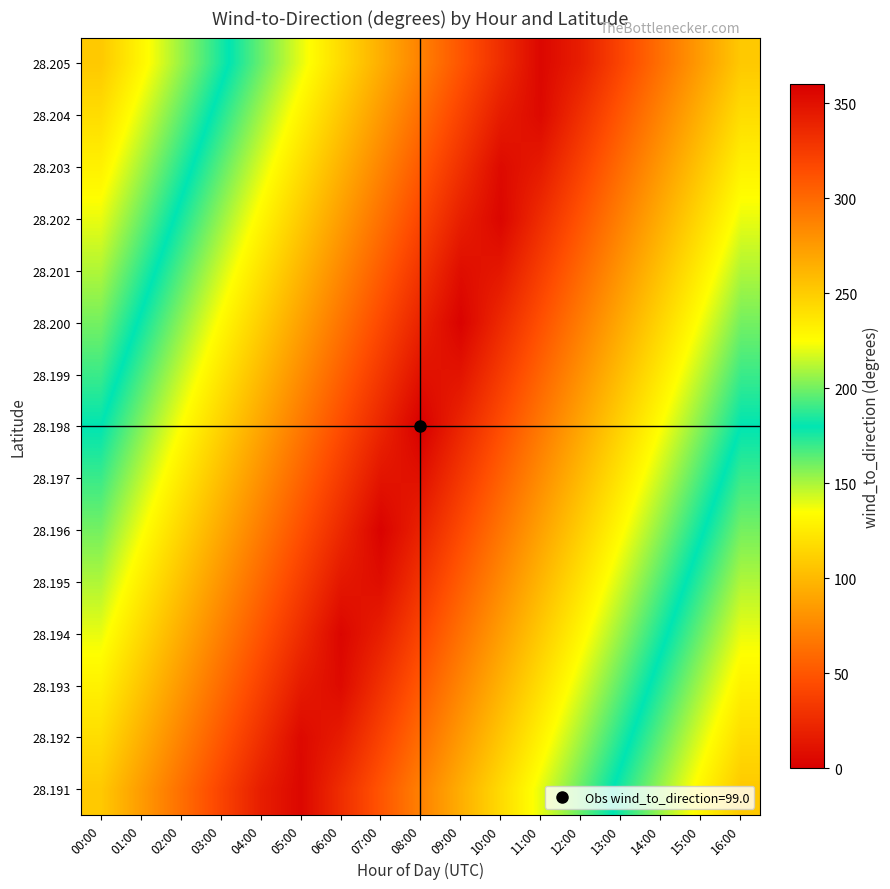

Reading left to right, what are all the values shown in this chart?

28.191: 00:00=108.0	01:00=85.5	02:00=63.0	03:00=40.5	04:00=18.0	05:00=4.5	06:00=27.0	07:00=49.5	08:00=72.0	09:00=94.5	10:00=117.0	11:00=139.5	12:00=162.0	13:00=184.5	14:00=207.0	15:00=229.5	16:00=252.0
28.192: 00:00=118.3	01:00=95.8	02:00=73.3	03:00=50.8	04:00=28.3	05:00=5.8	06:00=16.7	07:00=39.2	08:00=61.7	09:00=84.2	10:00=106.7	11:00=129.2	12:00=151.7	13:00=174.2	14:00=196.7	15:00=219.2	16:00=241.7
28.193: 00:00=128.6	01:00=106.1	02:00=83.6	03:00=61.1	04:00=38.6	05:00=16.1	06:00=6.4	07:00=28.9	08:00=51.4	09:00=73.9	10:00=96.4	11:00=118.9	12:00=141.4	13:00=163.9	14:00=186.4	15:00=208.9	16:00=231.4
28.194: 00:00=138.9	01:00=116.4	02:00=93.9	03:00=71.4	04:00=48.9	05:00=26.4	06:00=3.9	07:00=18.6	08:00=41.1	09:00=63.6	10:00=86.1	11:00=108.6	12:00=131.1	13:00=153.6	14:00=176.1	15:00=198.6	16:00=221.1
28.195: 00:00=149.1	01:00=126.6	02:00=104.1	03:00=81.6	04:00=59.1	05:00=36.6	06:00=14.1	07:00=8.4	08:00=30.9	09:00=53.4	10:00=75.9	11:00=98.4	12:00=120.9	13:00=143.4	14:00=165.9	15:00=188.4	16:00=210.9
28.196: 00:00=159.4	01:00=136.9	02:00=114.4	03:00=91.9	04:00=69.4	05:00=46.9	06:00=24.4	07:00=1.9	08:00=20.6	09:00=43.1	10:00=65.6	11:00=88.1	12:00=110.6	13:00=133.1	14:00=155.6	15:00=178.1	16:00=200.6
28.197: 00:00=169.7	01:00=147.2	02:00=124.7	03:00=102.2	04:00=79.7	05:00=57.2	06:00=34.7	07:00=12.2	08:00=10.3	09:00=32.8	10:00=55.3	11:00=77.8	12:00=100.3	13:00=122.8	14:00=145.3	15:00=167.8	16:00=190.3
28.198: 00:00=180.0	01:00=157.5	02:00=135.0	03:00=112.5	04:00=90.0	05:00=67.5	06:00=45.0	07:00=22.5	08:00=0.0	09:00=22.5	10:00=45.0	11:00=67.5	12:00=90.0	13:00=112.5	14:00=135.0	15:00=157.5	16:00=180.0
28.199: 00:00=190.3	01:00=167.8	02:00=145.3	03:00=122.8	04:00=100.3	05:00=77.8	06:00=55.3	07:00=32.8	08:00=10.3	09:00=12.2	10:00=34.7	11:00=57.2	12:00=79.7	13:00=102.2	14:00=124.7	15:00=147.2	16:00=169.7
28.200: 00:00=200.6	01:00=178.1	02:00=155.6	03:00=133.1	04:00=110.6	05:00=88.1	06:00=65.6	07:00=43.1	08:00=20.6	09:00=1.9	10:00=24.4	11:00=46.9	12:00=69.4	13:00=91.9	14:00=114.4	15:00=136.9	16:00=159.4
28.201: 00:00=210.9	01:00=188.4	02:00=165.9	03:00=143.4	04:00=120.9	05:00=98.4	06:00=75.9	07:00=53.4	08:00=30.9	09:00=8.4	10:00=14.1	11:00=36.6	12:00=59.1	13:00=81.6	14:00=104.1	15:00=126.6	16:00=149.1
28.202: 00:00=221.1	01:00=198.6	02:00=176.1	03:00=153.6	04:00=131.1	05:00=108.6	06:00=86.1	07:00=63.6	08:00=41.1	09:00=18.6	10:00=3.9	11:00=26.4	12:00=48.9	13:00=71.4	14:00=93.9	15:00=116.4	16:00=138.9
28.203: 00:00=231.4	01:00=208.9	02:00=186.4	03:00=163.9	04:00=141.4	05:00=118.9	06:00=96.4	07:00=73.9	08:00=51.4	09:00=28.9	10:00=6.4	11:00=16.1	12:00=38.6	13:00=61.1	14:00=83.6	15:00=106.1	16:00=128.6
28.204: 00:00=241.7	01:00=219.2	02:00=196.7	03:00=174.2	04:00=151.7	05:00=129.2	06:00=106.7	07:00=84.2	08:00=61.7	09:00=39.2	10:00=16.7	11:00=5.8	12:00=28.3	13:00=50.8	14:00=73.3	15:00=95.8	16:00=118.3
28.205: 00:00=252.0	01:00=229.5	02:00=207.0	03:00=184.5	04:00=162.0	05:00=139.5	06:00=117.0	07:00=94.5	08:00=72.0	09:00=49.5	10:00=27.0	11:00=4.5	12:00=18.0	13:00=40.5	14:00=63.0	15:00=85.5	16:00=108.0